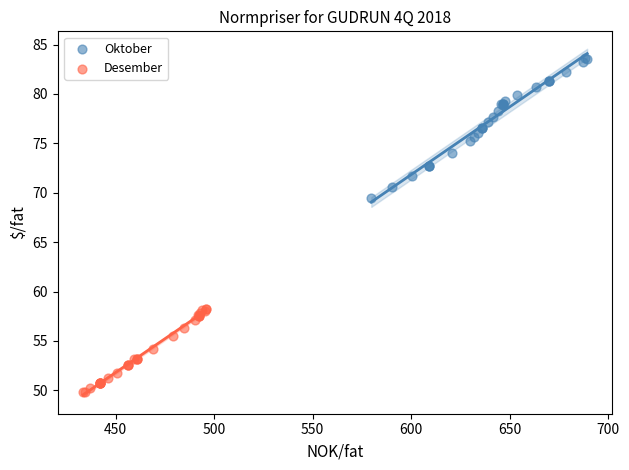

Which series contains the lowest Y value?

Desember